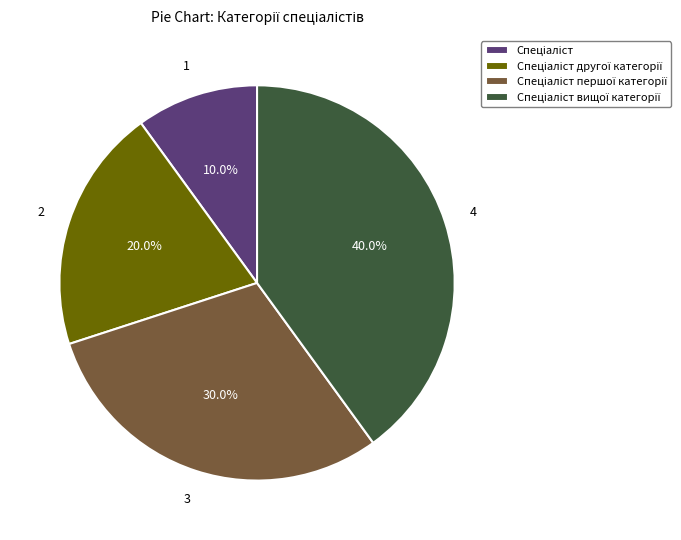

Is there any slice that represents more than half of the pie?

No